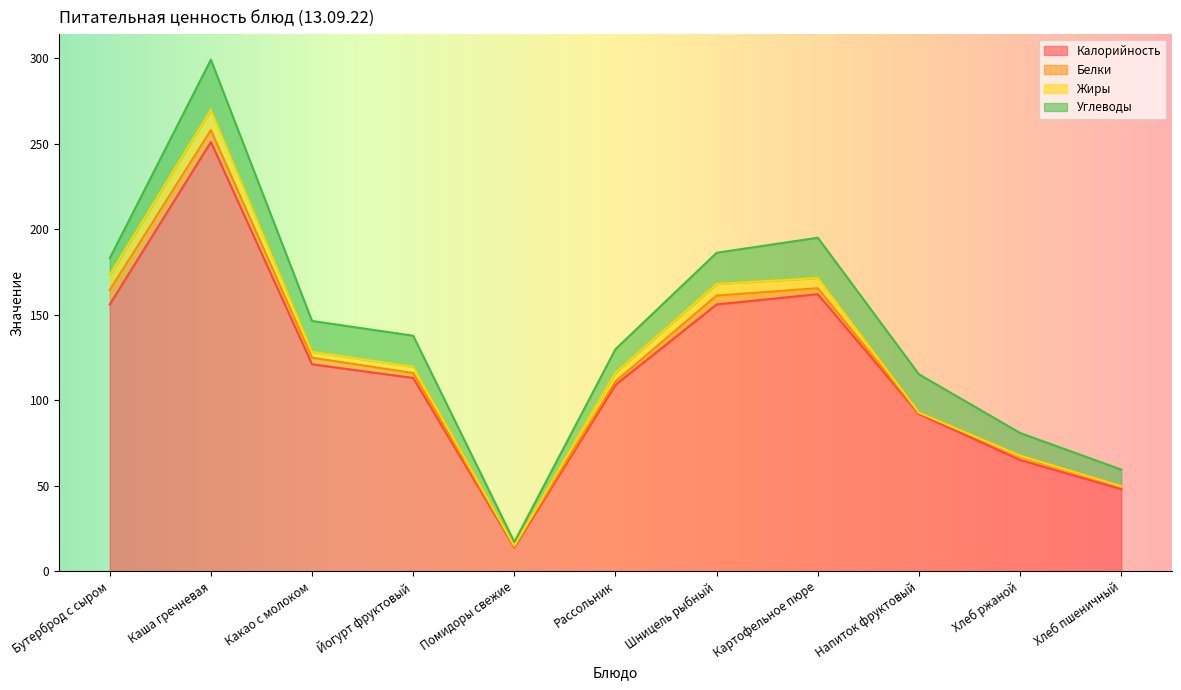

Is it true that Жиры equals 4.9 at Рассольник?

True